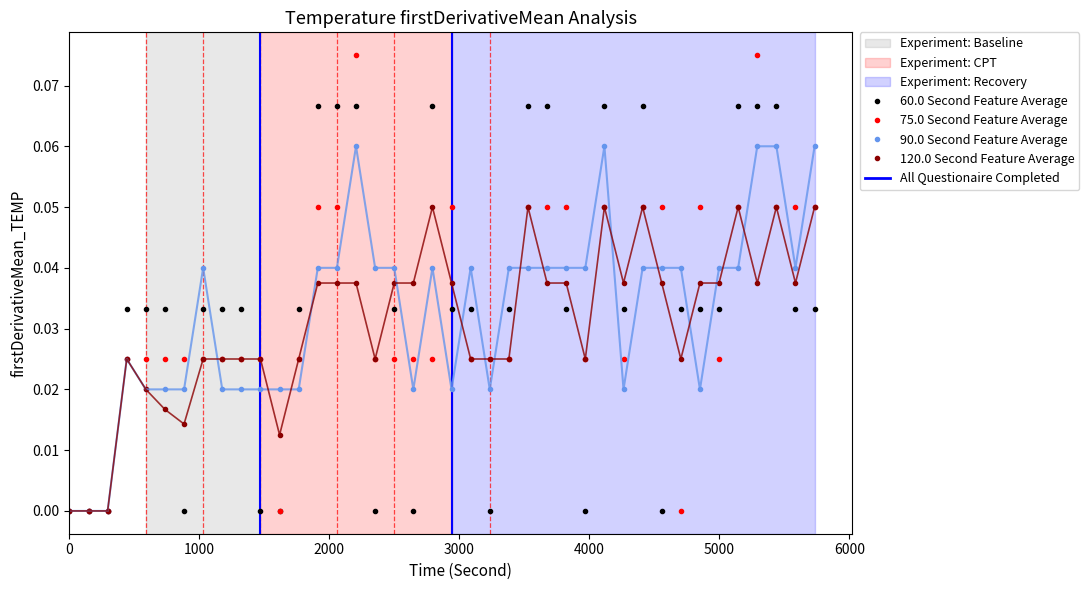

True or false: 75.0 Second Feature Average has more than 0 points higher than both neighbors.

True